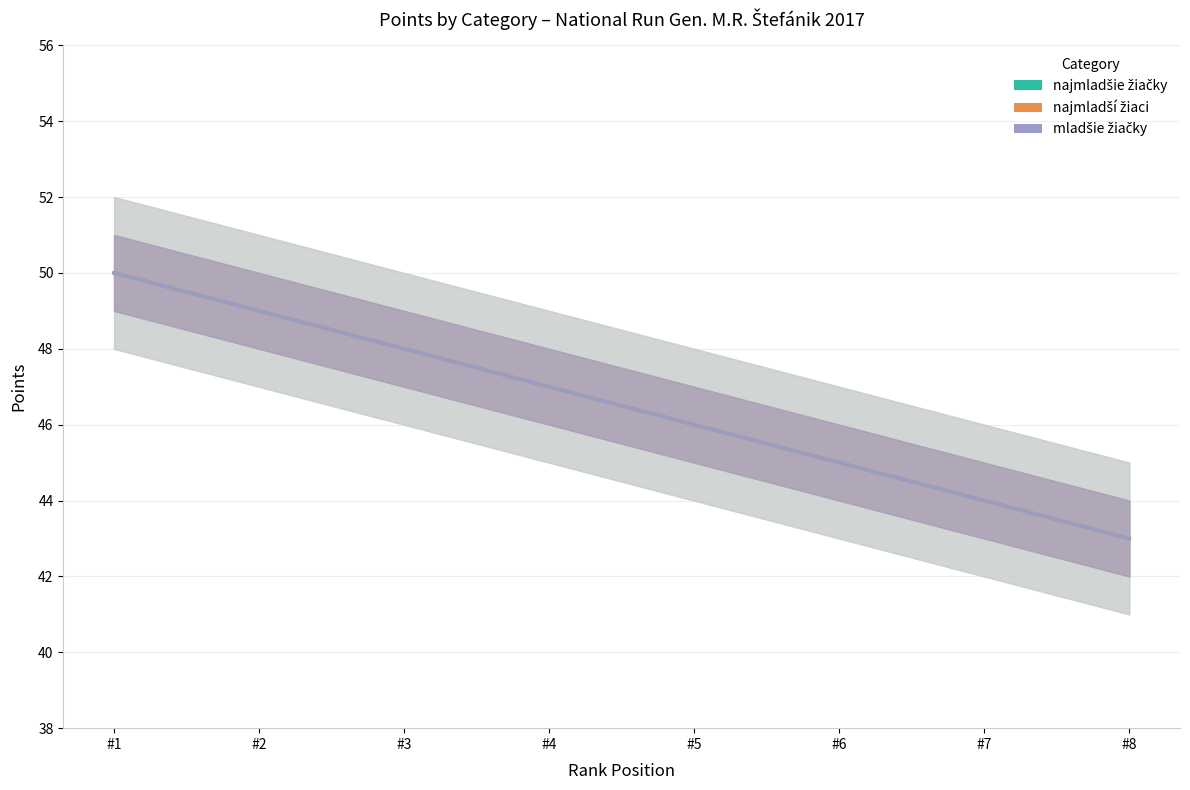

At how many categories does at least one series exceed 46?

4